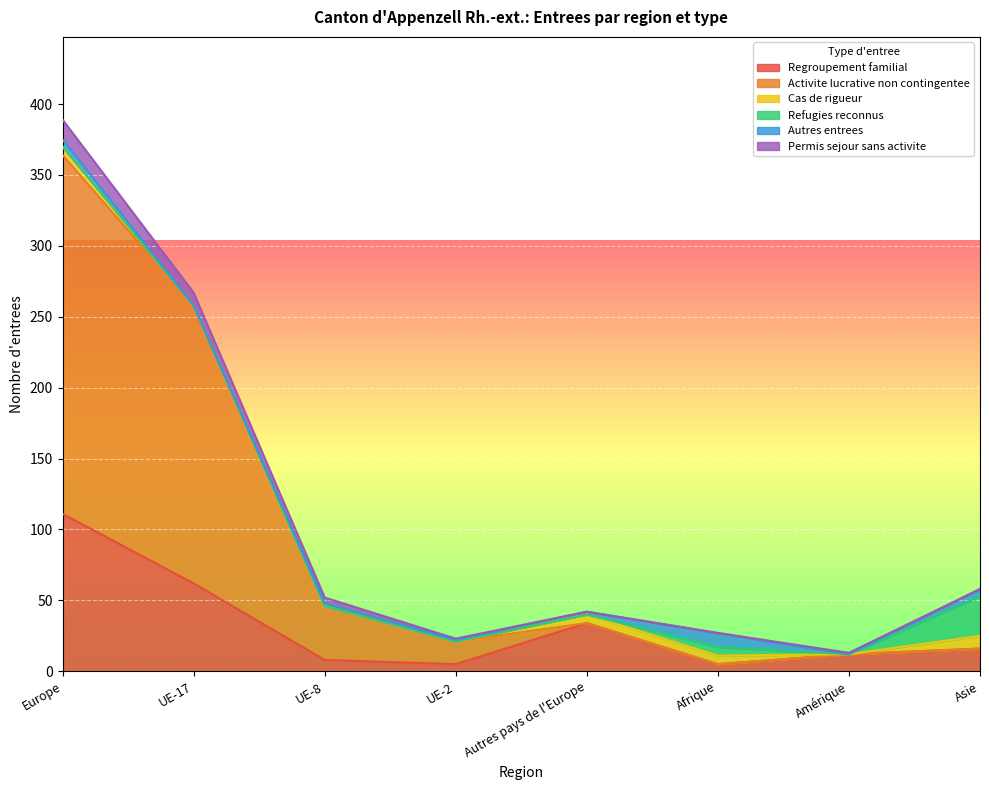

True or false: Activite lucrative non contingentee and Refugies reconnus cross at least once.

False